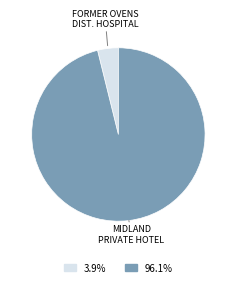

Is there any slice that represents more than half of the pie?

Yes